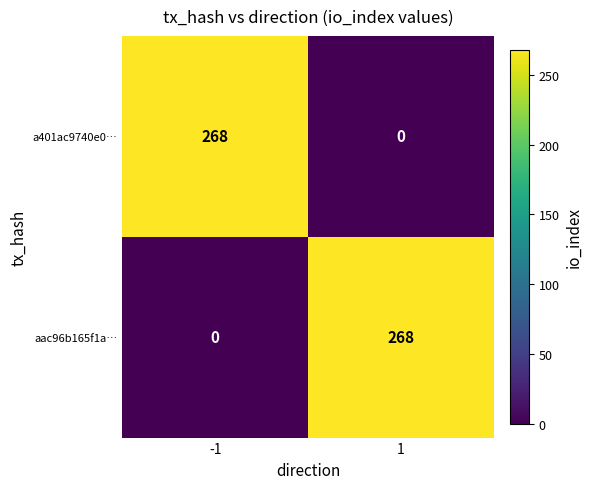

What is the difference between the aac96b165f1a… values at 1 and -1?

268